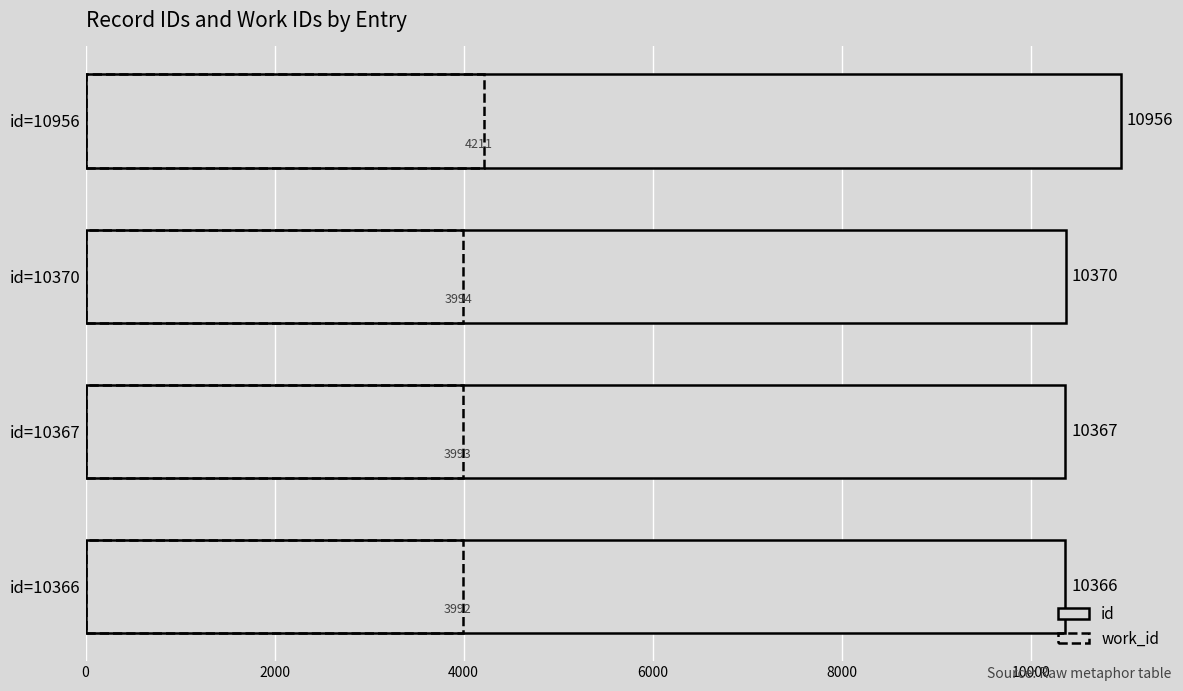

What is the sum of the id values at id=10367 and id=10370?

20737